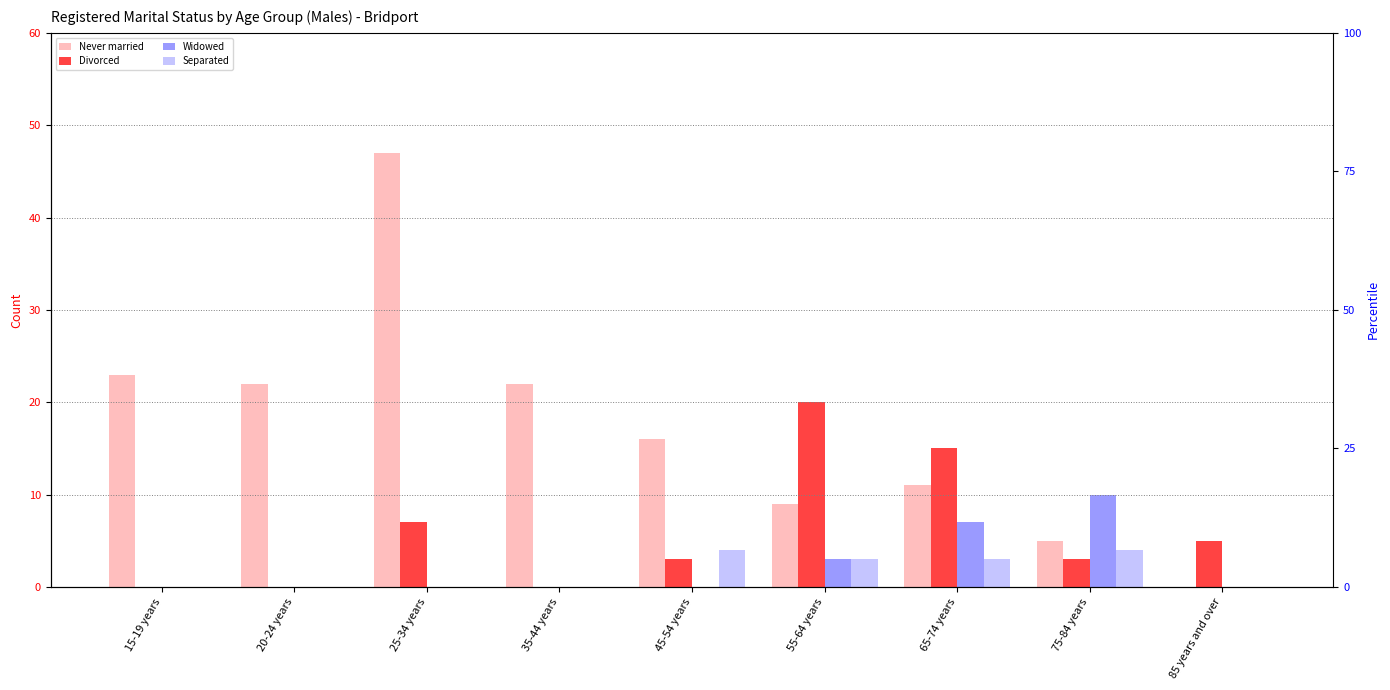

What position from the right is 65-74 years?

3